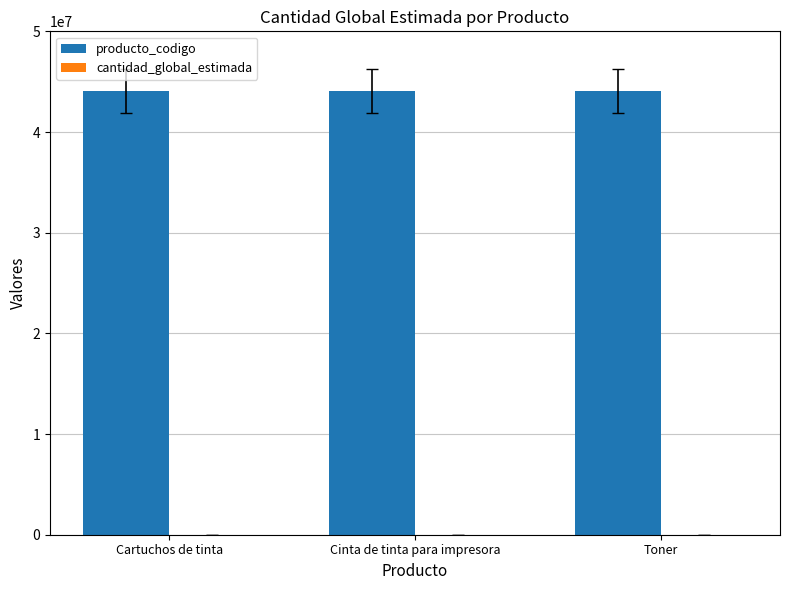

What is the maximum value shown in the chart?

44103112